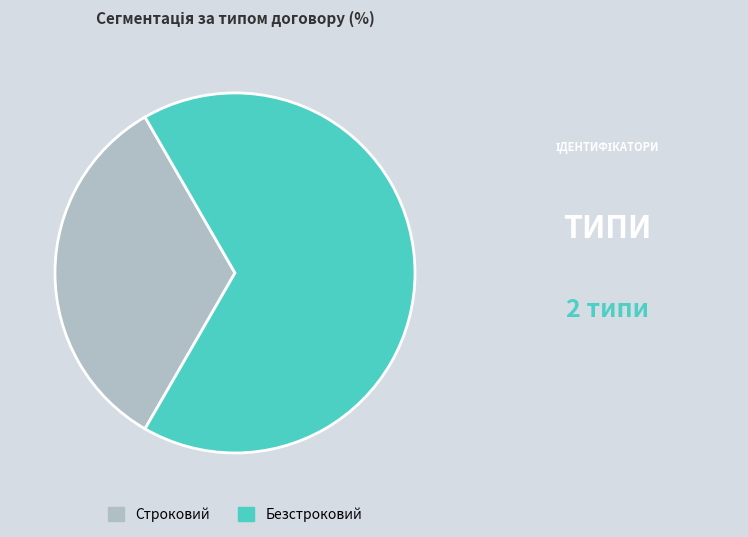

True or false: Строковий accounts for 33% of the total.

True